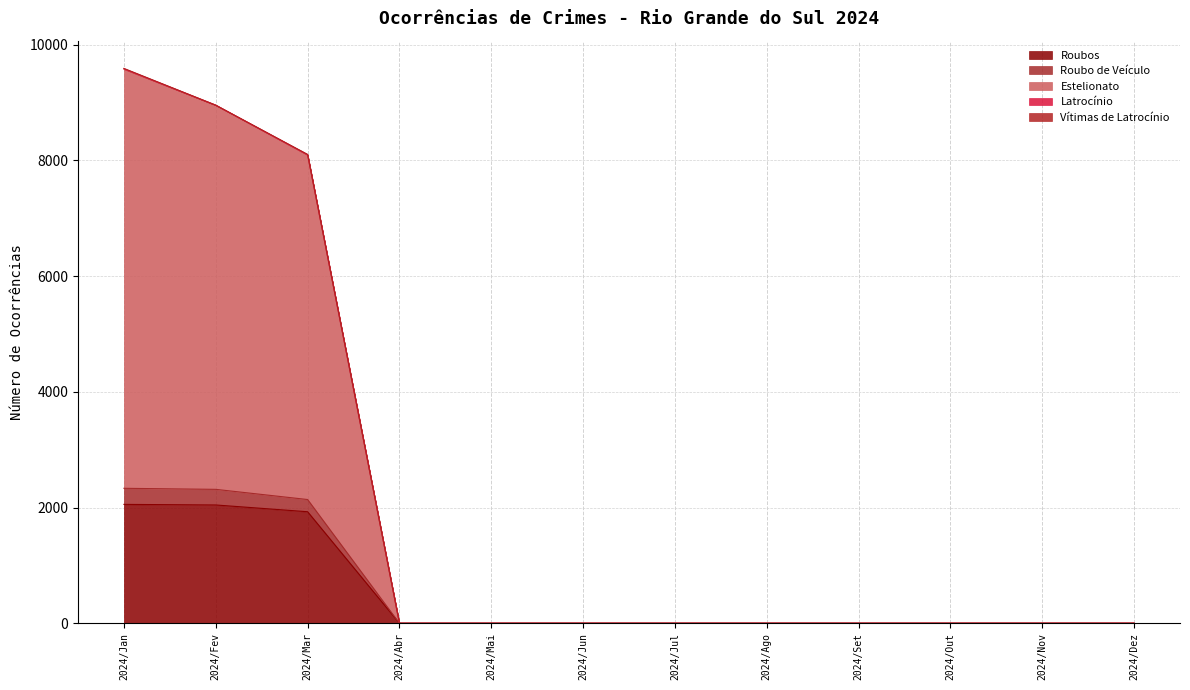

List the labels in order of Estelionato value, largest first.

2024/Jan, 2024/Fev, 2024/Mar, 2024/Abr, 2024/Mai, 2024/Jun, 2024/Jul, 2024/Ago, 2024/Set, 2024/Out, 2024/Nov, 2024/Dez